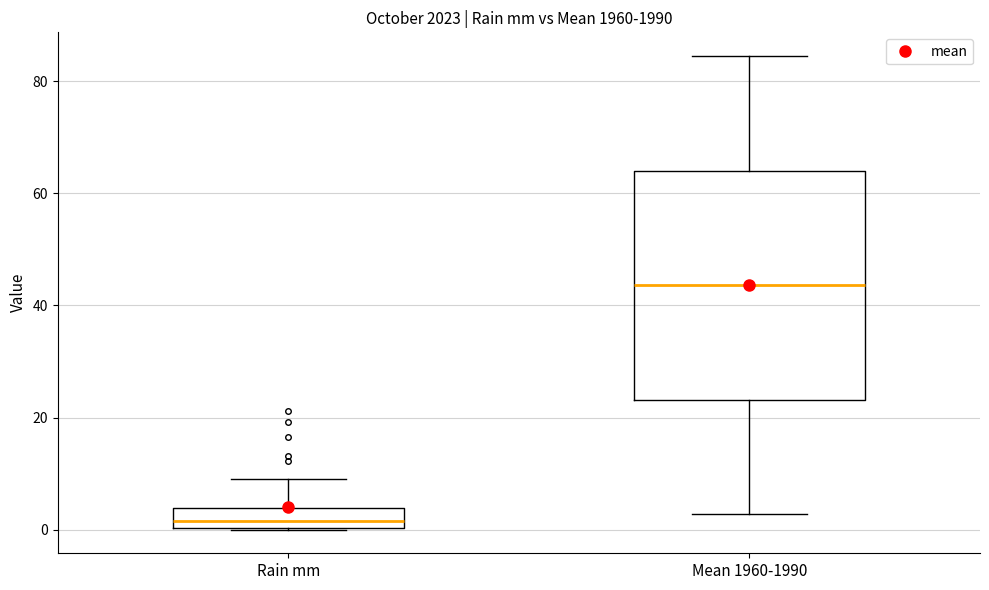

Which box is the tallest, from its lower edge to its upper edge?

Mean 1960-1990